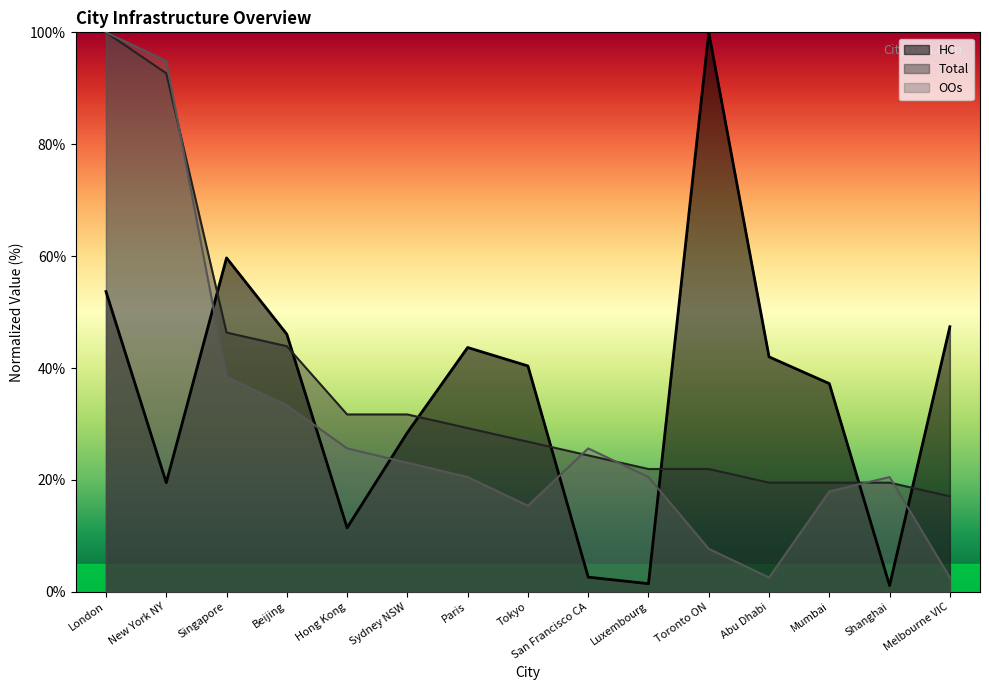

At how many categories does at least one series exceed 6?

15